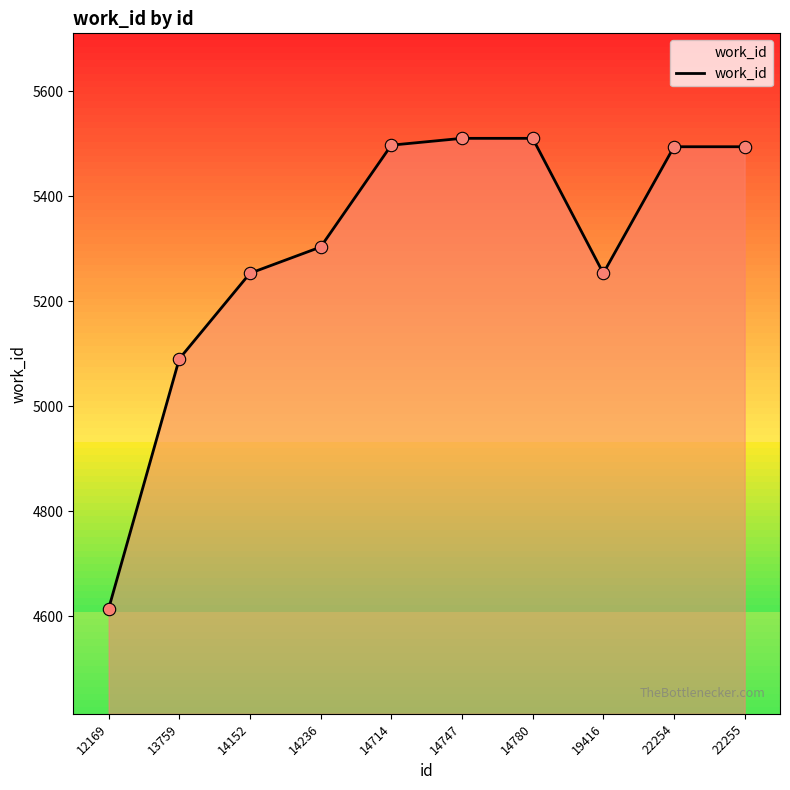

Which has a higher value, 14152 or 22255?

22255